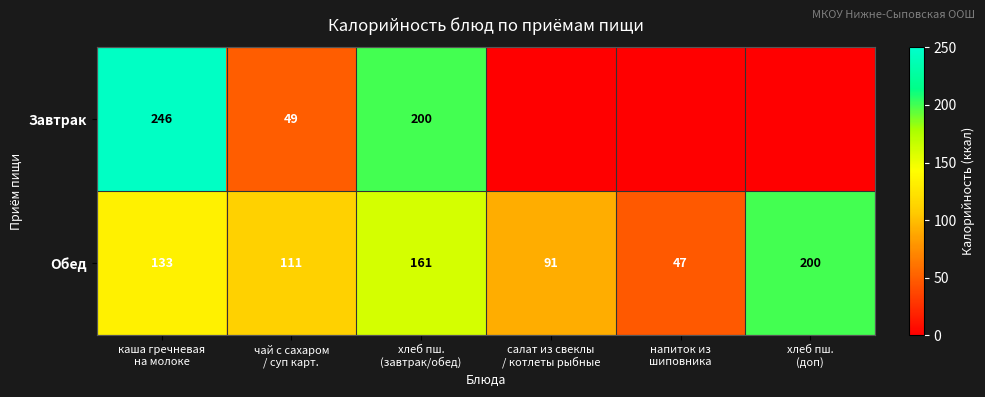

Count the Обед values in the range 91 to 161.

4